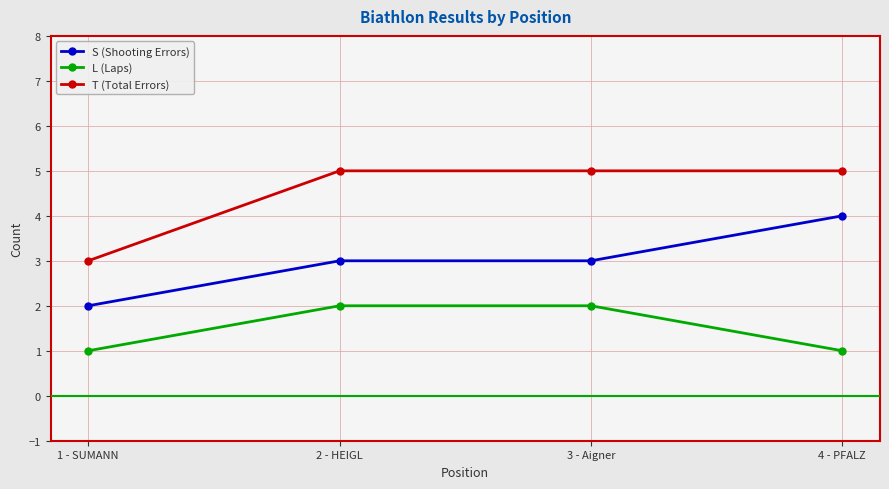

What is the approximate value of L (Laps) at 2 - HEIGL?

2